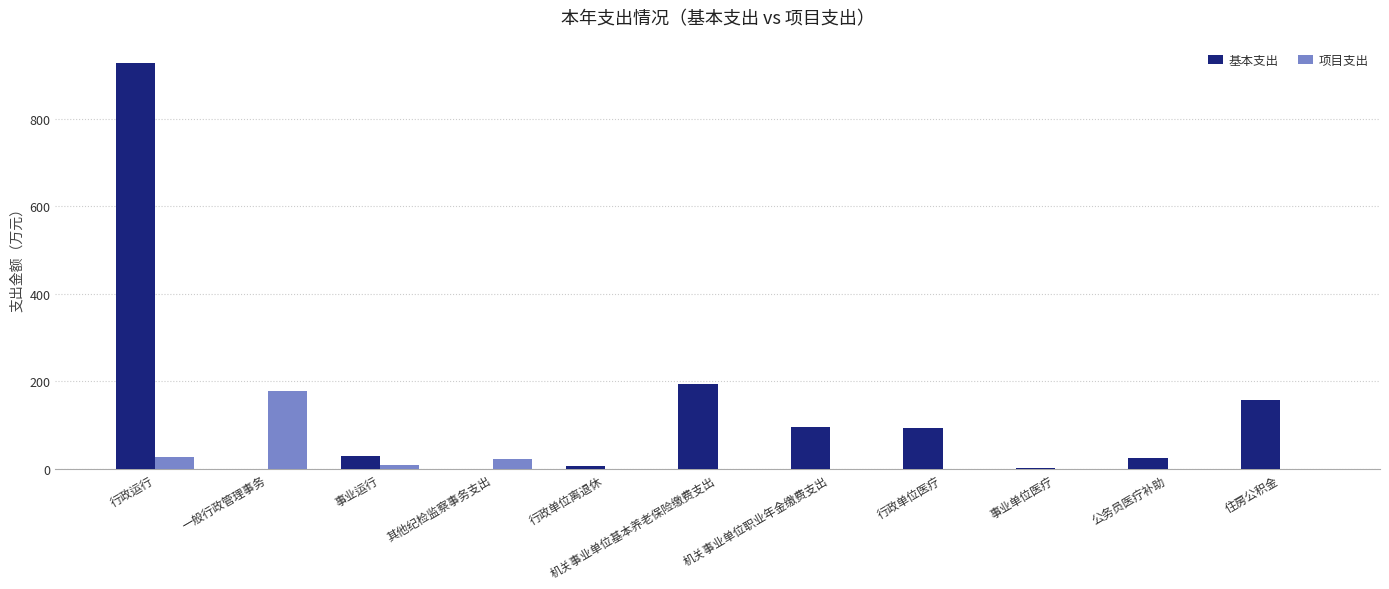

What is the average value of the 项目支出 series?

21.6